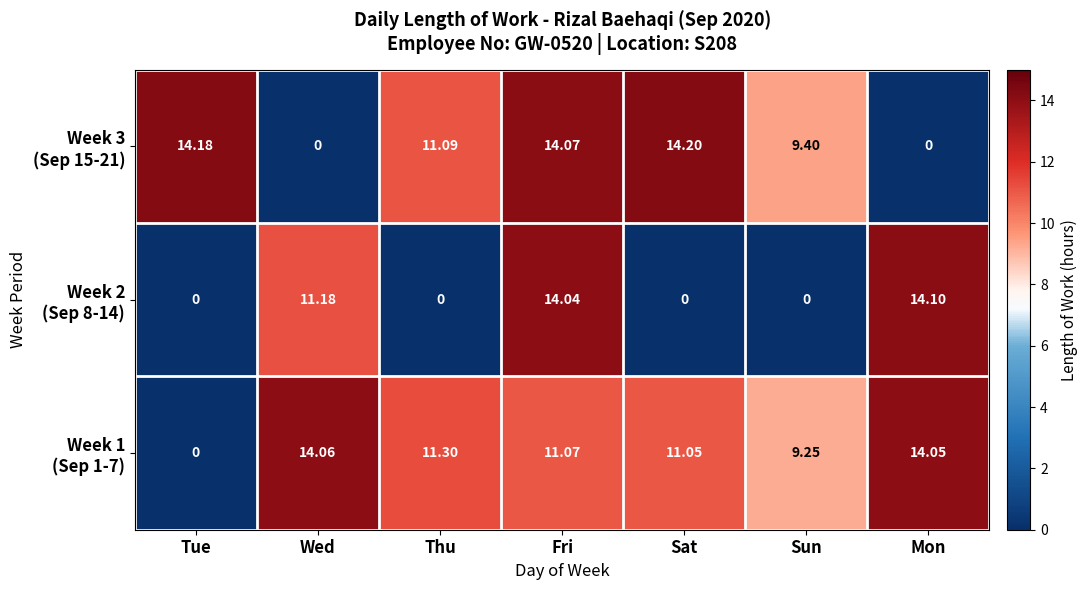

Which category has the highest value across all series?

Sat